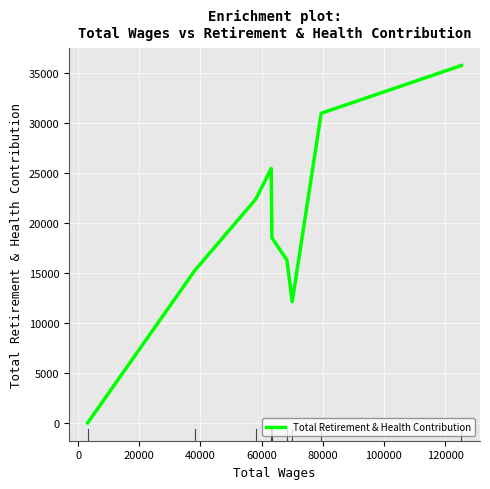

What is the greatest value displayed?

35768